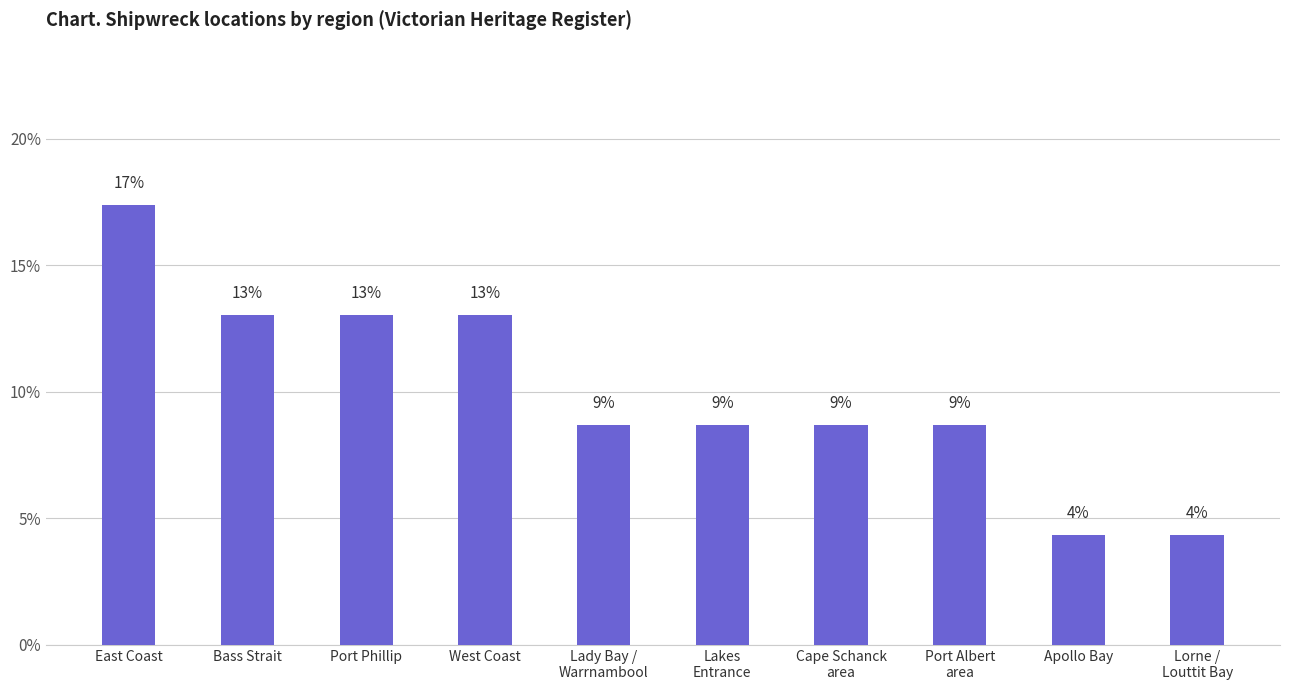

What is the label of the 2nd bar from the right?

Apollo Bay